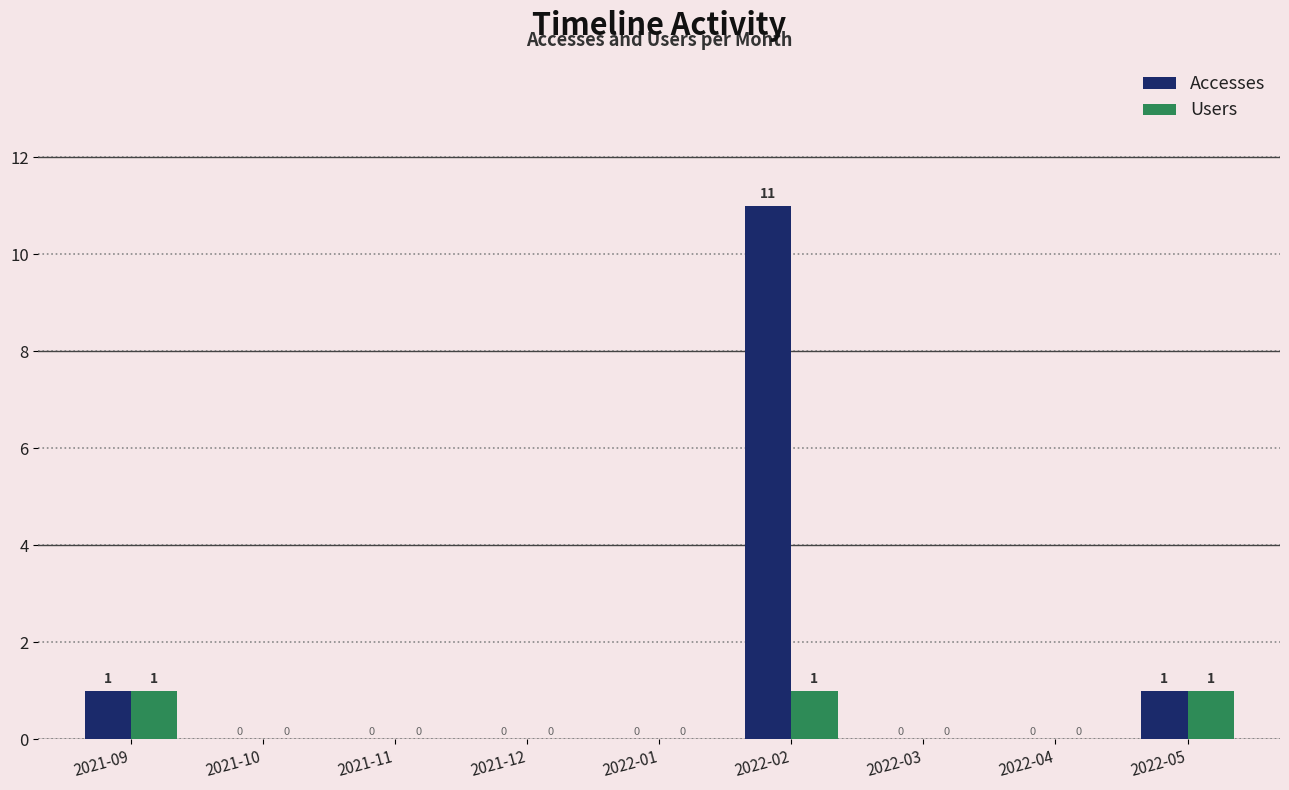

Is the value of Users at 2021-12 greater than the value of Accesses at 2022-02?

No